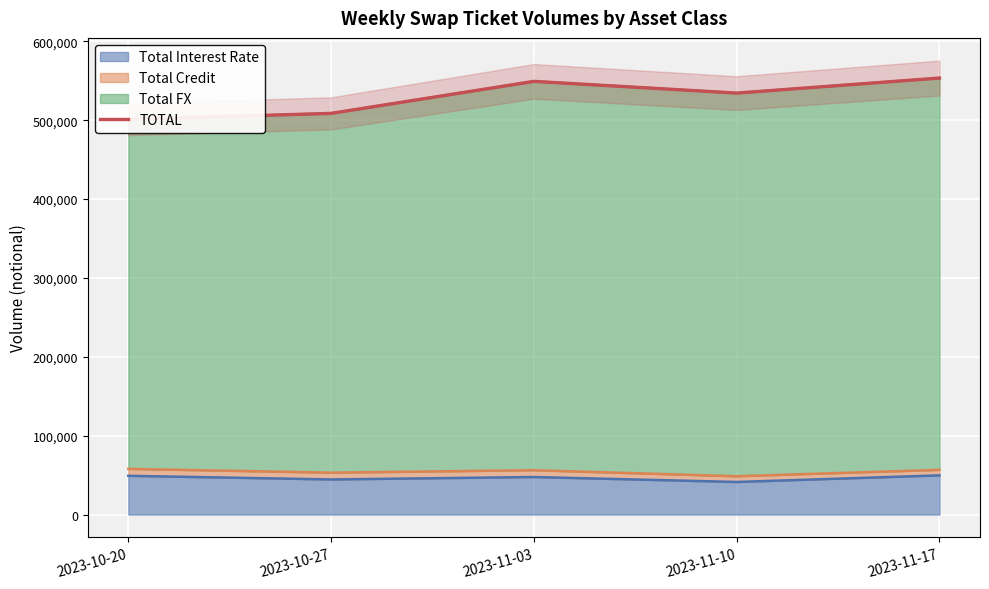

What is the difference between the values at 2023-11-03 and 2023-10-27?

40591